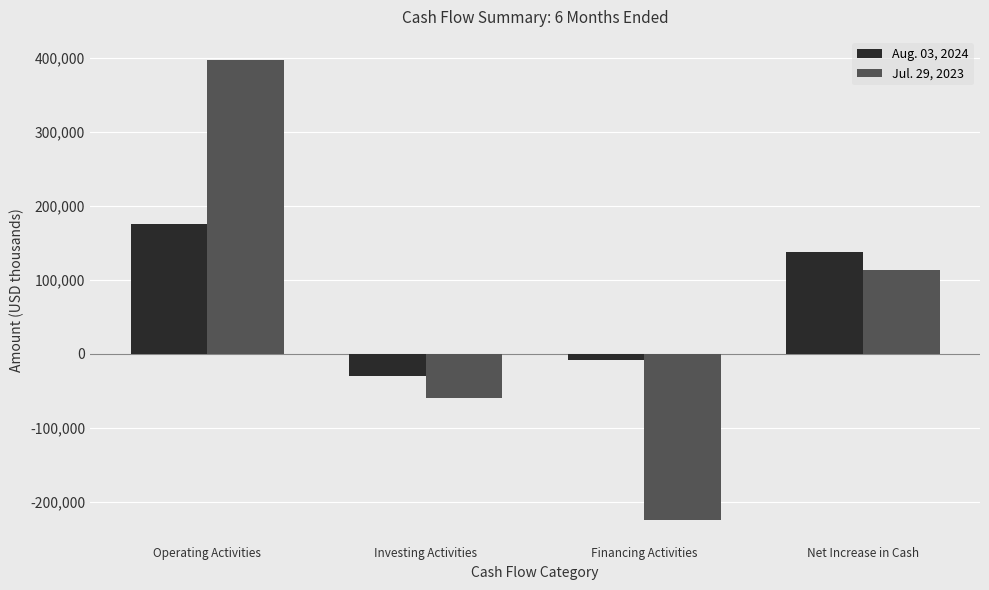

What is the label of the 1st bar from the right?

Net Increase in Cash